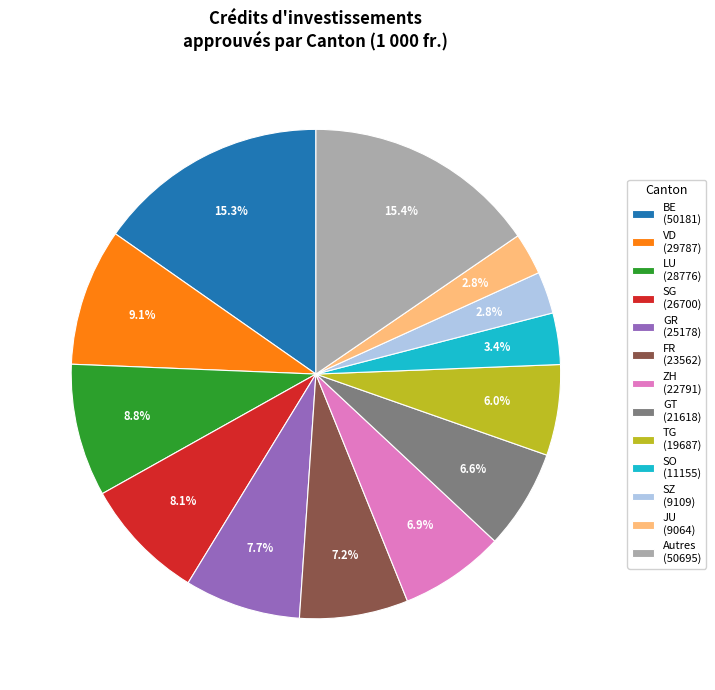

Between GR (25178) and Autres (50695), which is larger?

Autres (50695)